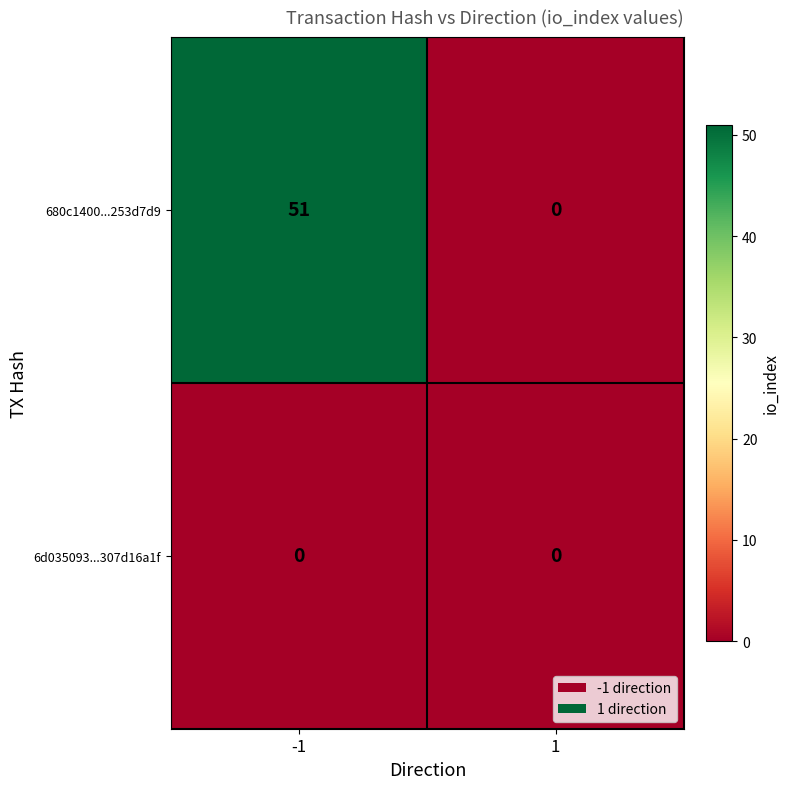

Reading left to right, what are all the values shown in this chart?

680c1400...253d7d9: 51	0
6d035093...307d16a1f: 0	0